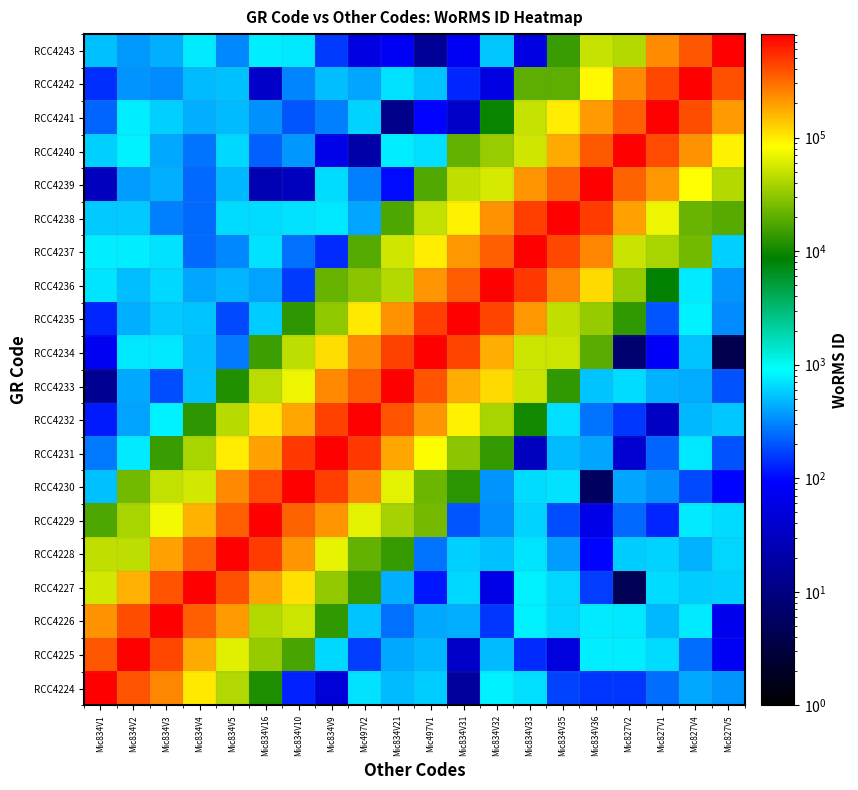

At which category is the sum across all series the highest?

Mic834V9